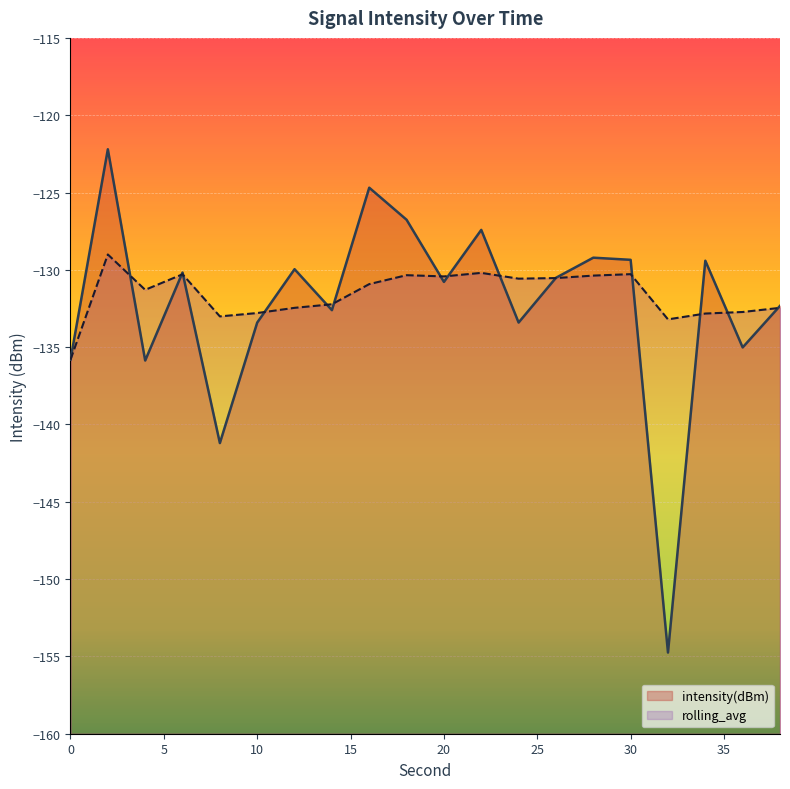

List the series in order of their peak value, highest first.

intensity(dBm), rolling_avg